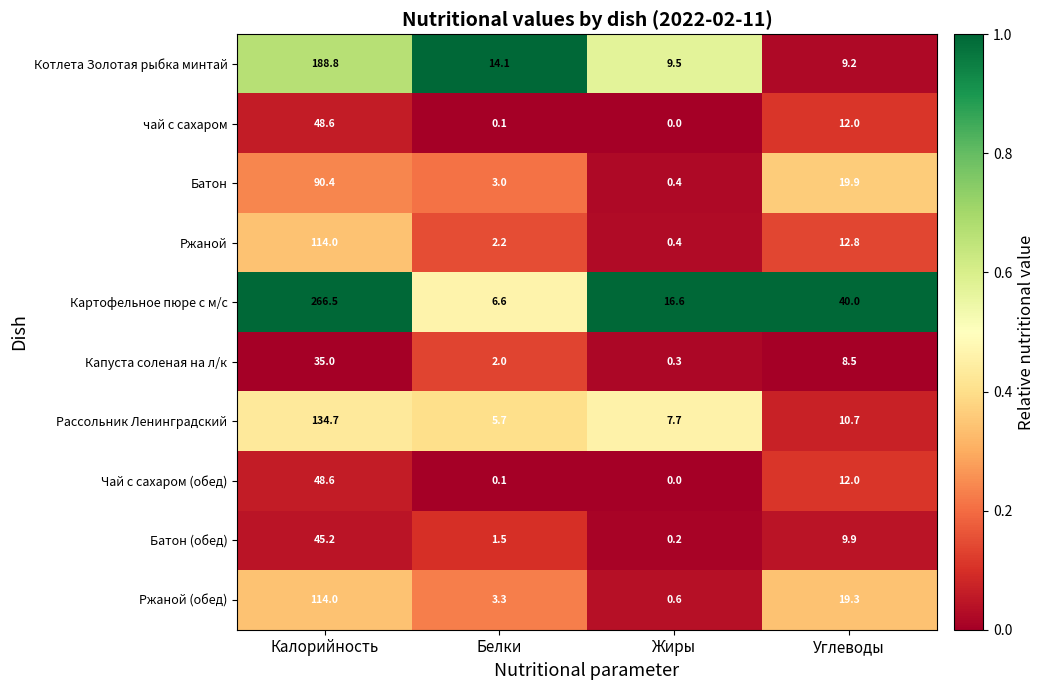

What is the difference between the highest and lowest values at Белки?

14.0